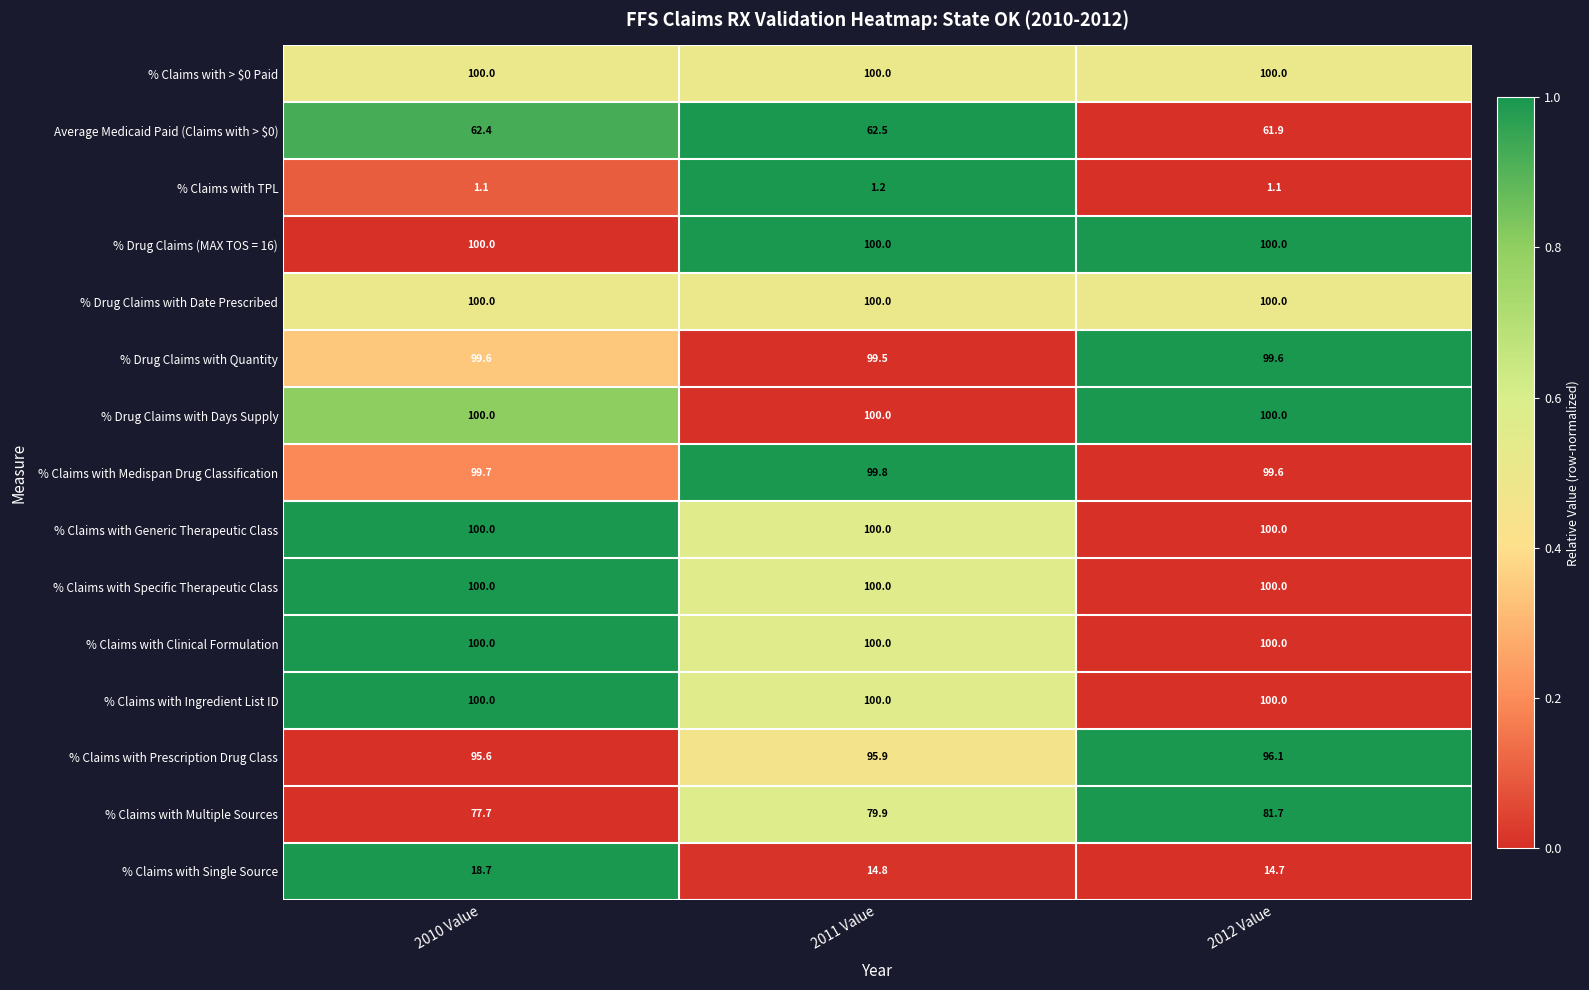

Where is % Drug Claims with Quantity nearest to the value 99?

2011 Value